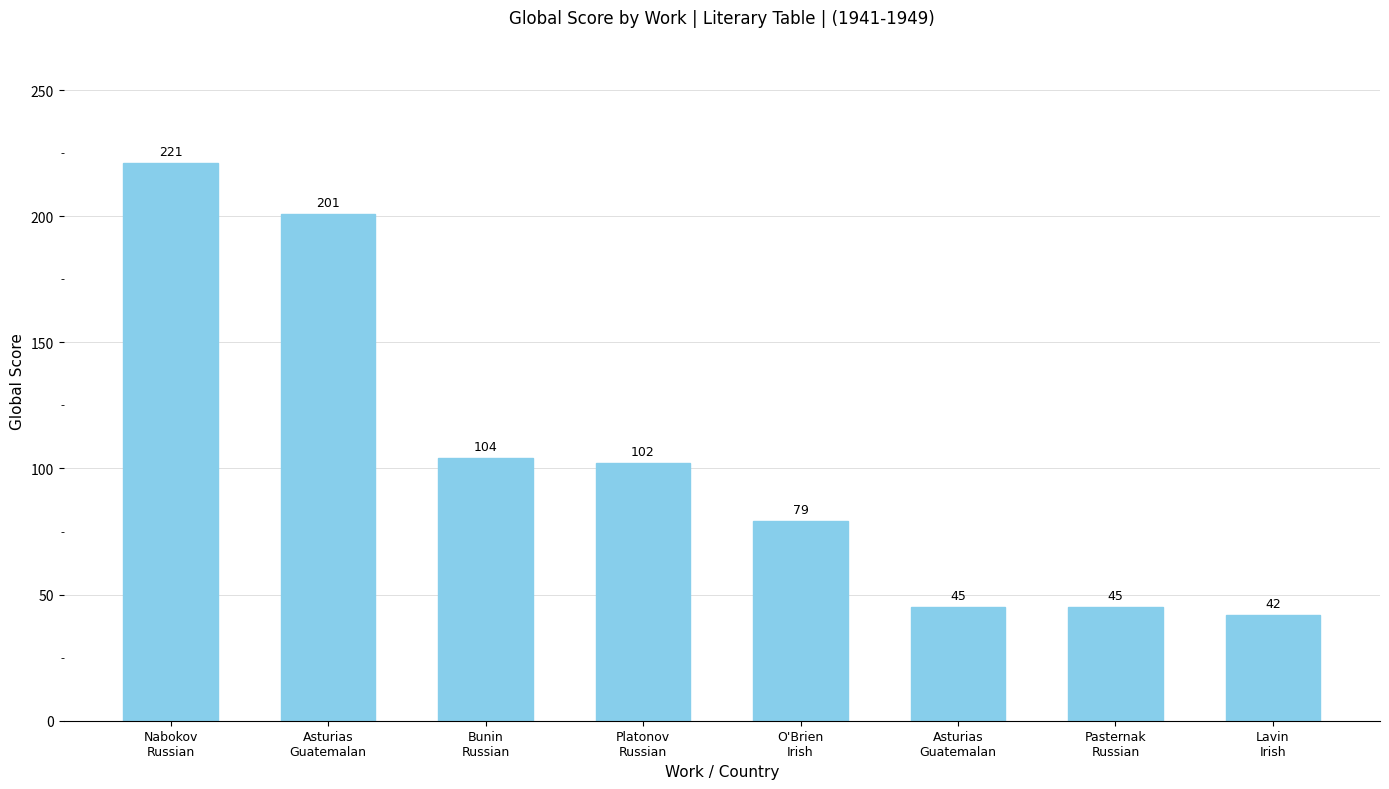

How many data points are less than 102?

4